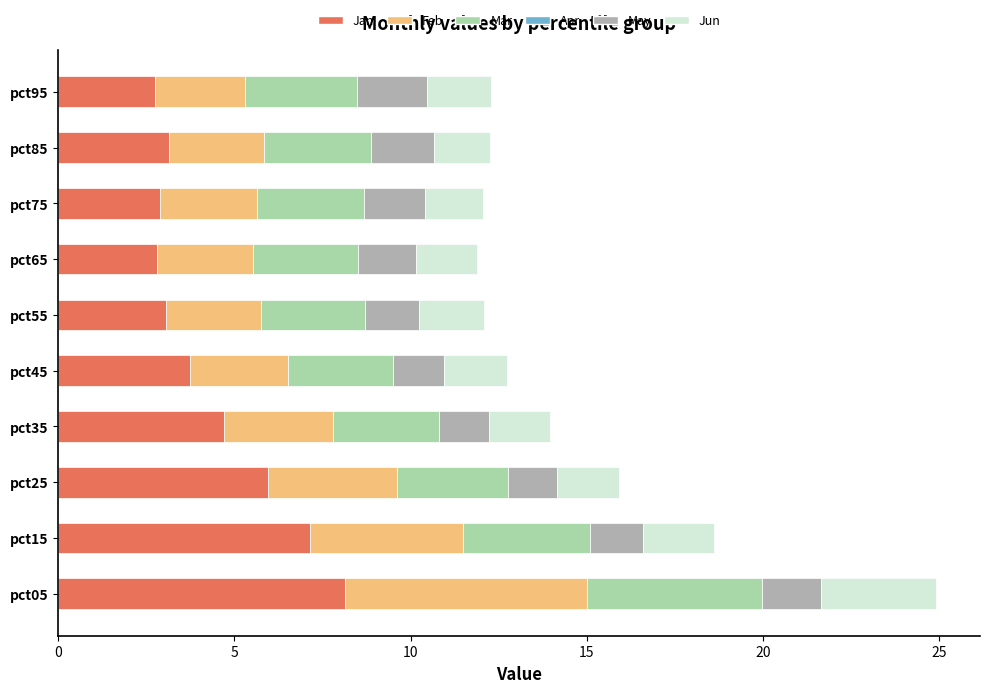

How many categories are shown in the chart?

10